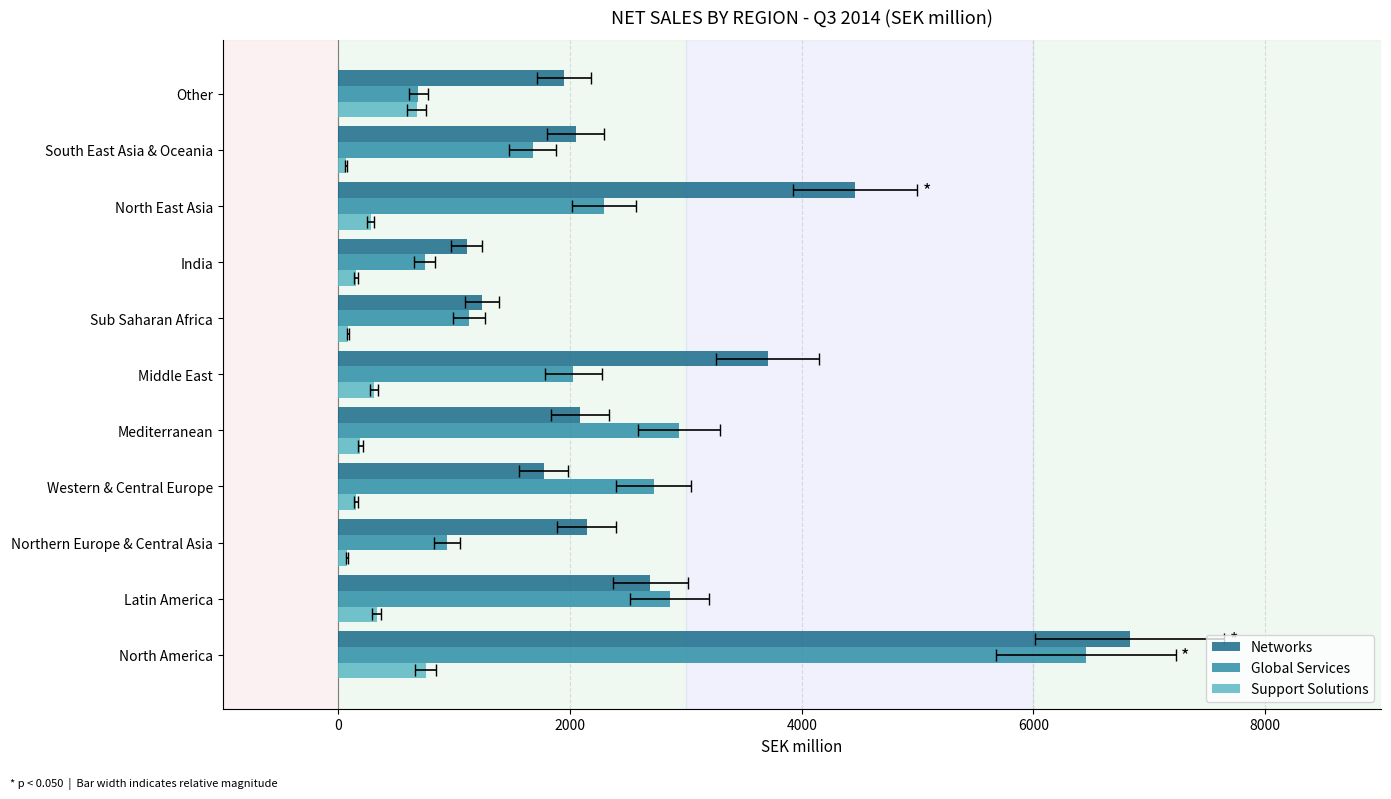

What is the maximum value shown in the chart?

6829